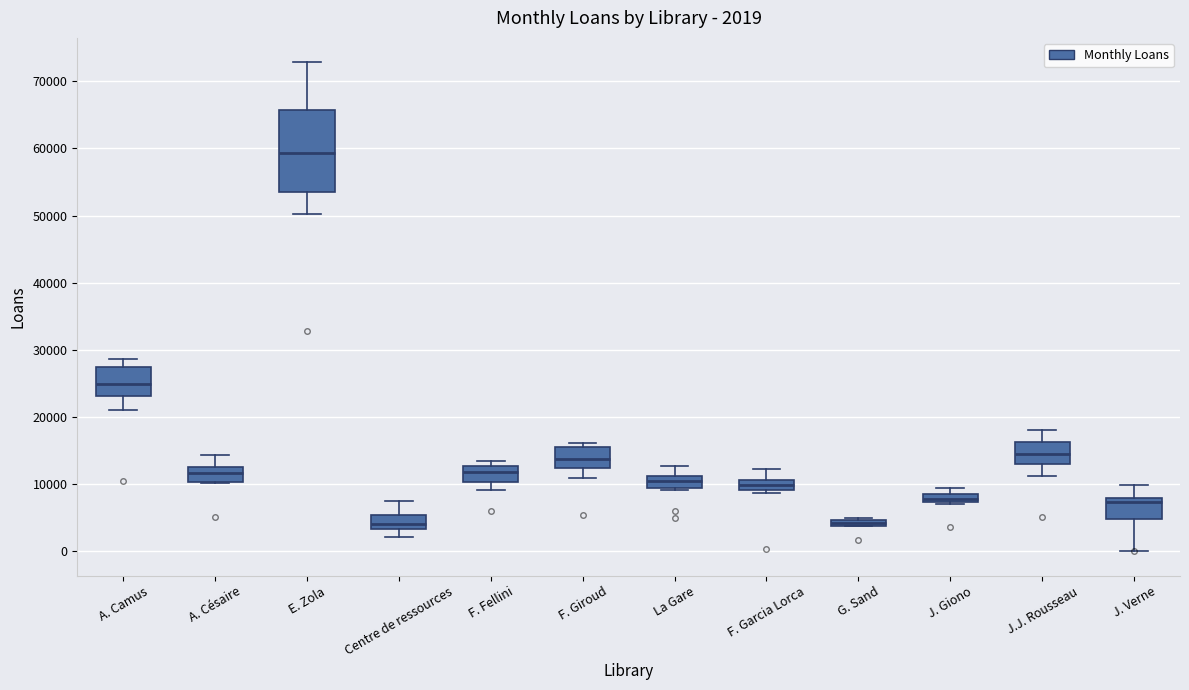

Which box's median line is the highest?

E. Zola